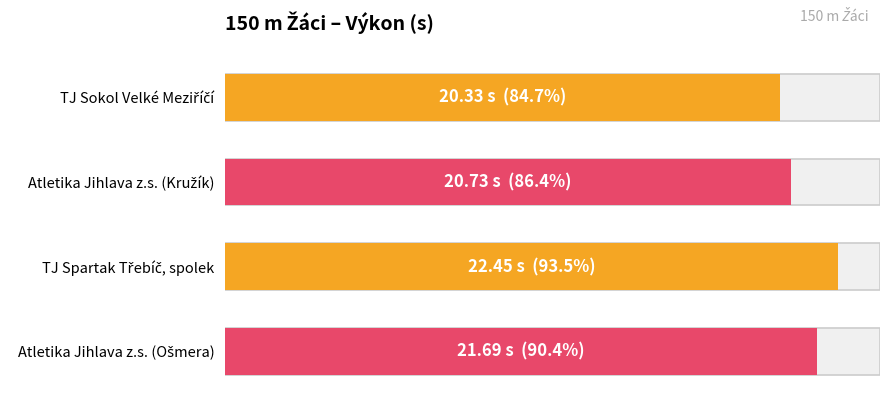

What is the greatest value displayed?

22.4